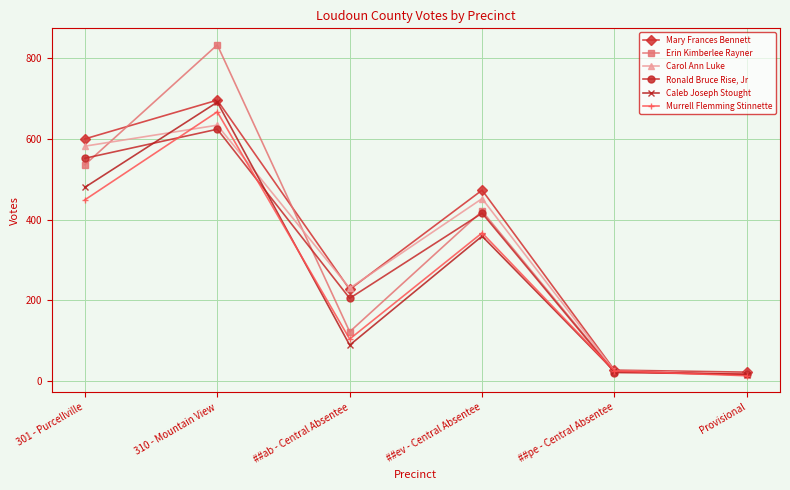

The value of Erin Kimberlee Rayner at ##ab - Central Absentee is 122. True or false?

True